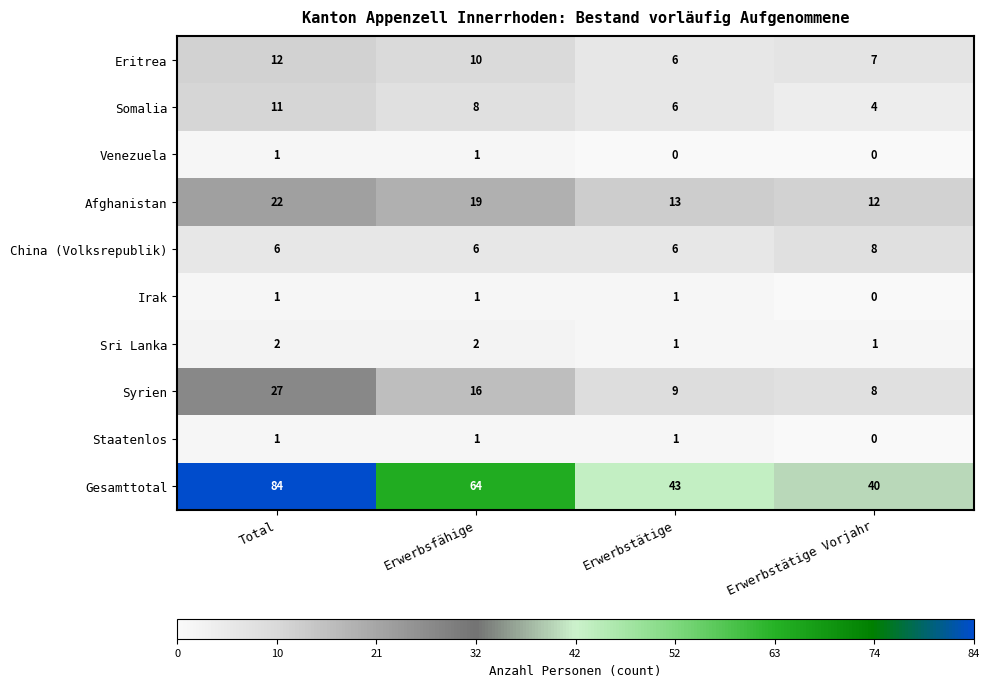

Where does the Gesamttotal series first go above 64?

Total